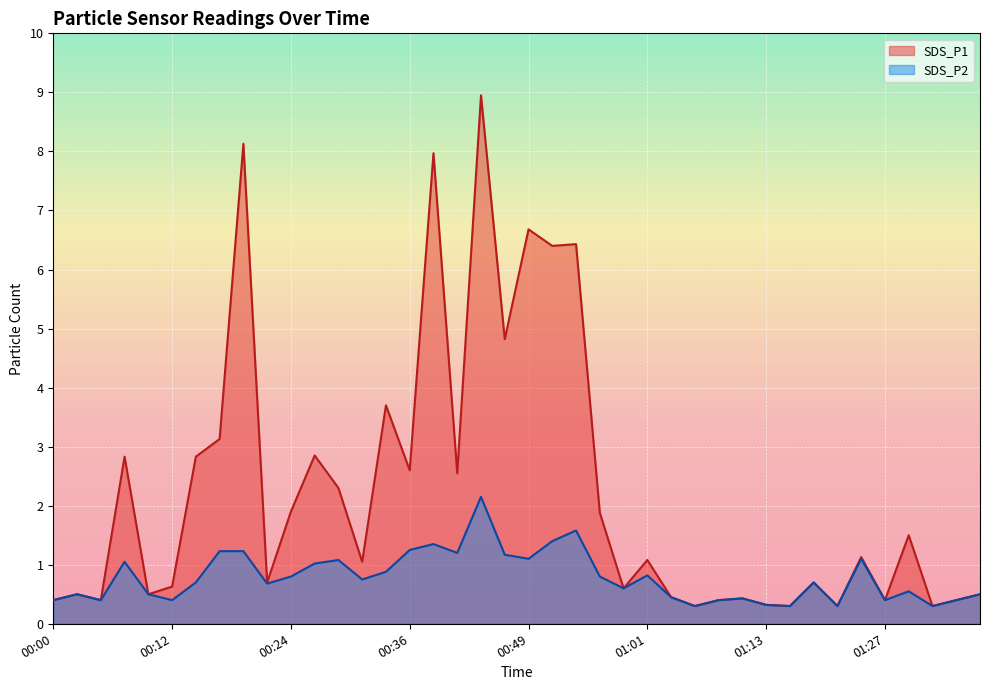

What is the label of the 33rd point from the left?

01:19